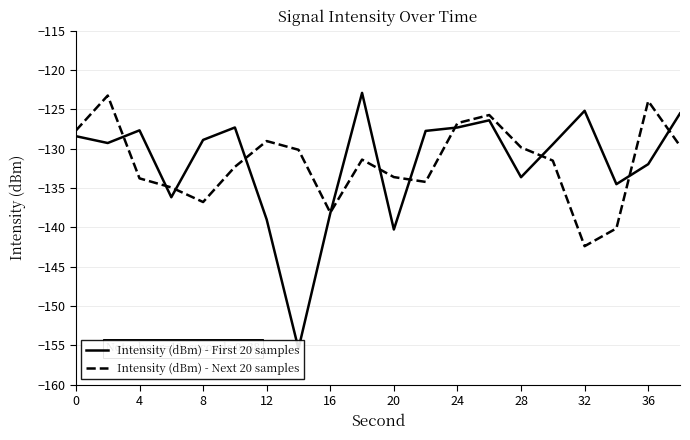

Which category has the lowest value in the Intensity (dBm) - Next 20 samples series?

32